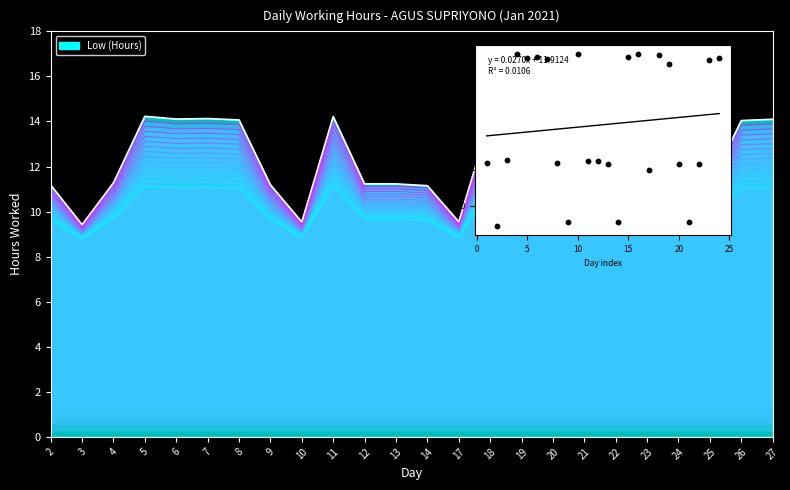

What is the change in value from 17 to 26?

+4.5